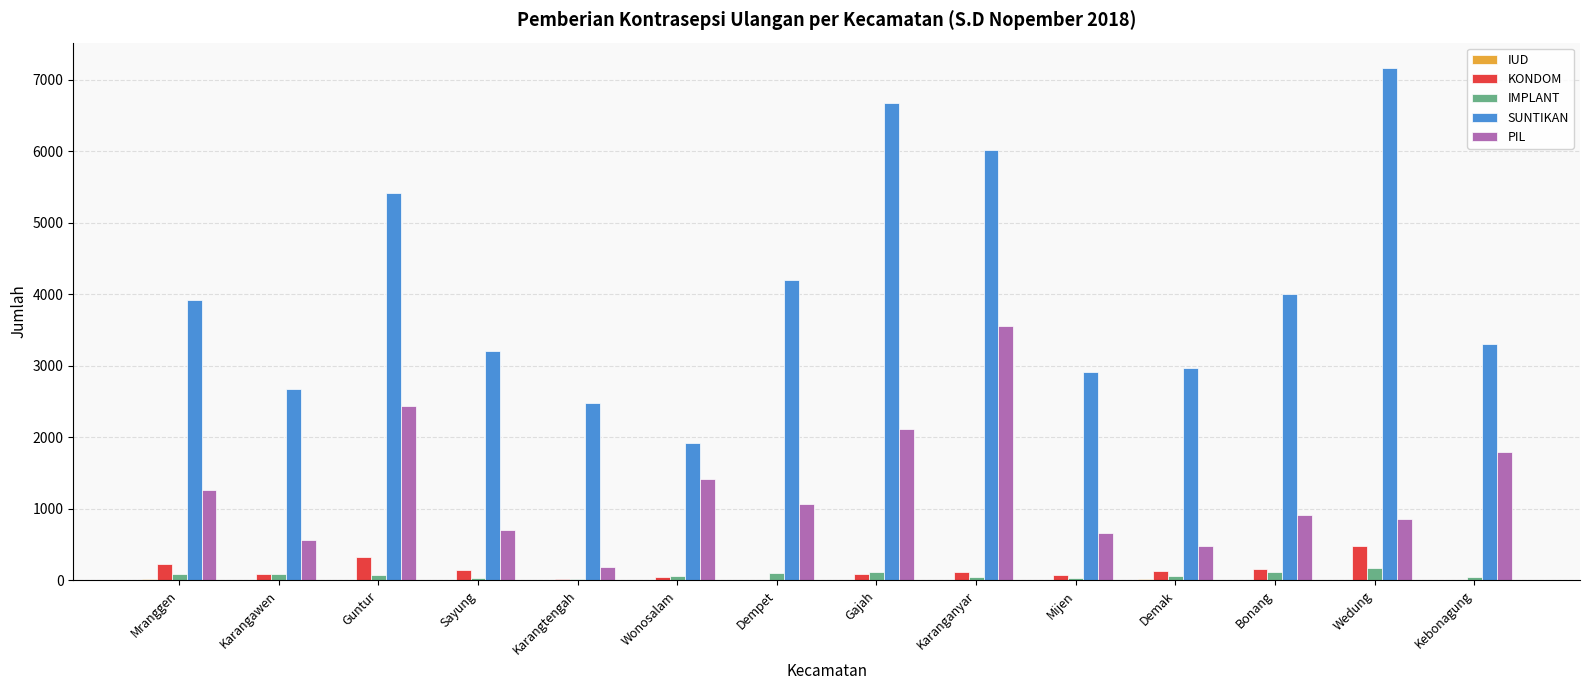

The SUNTIKAN series shows 5483 at Kebonagung. True or false?

False